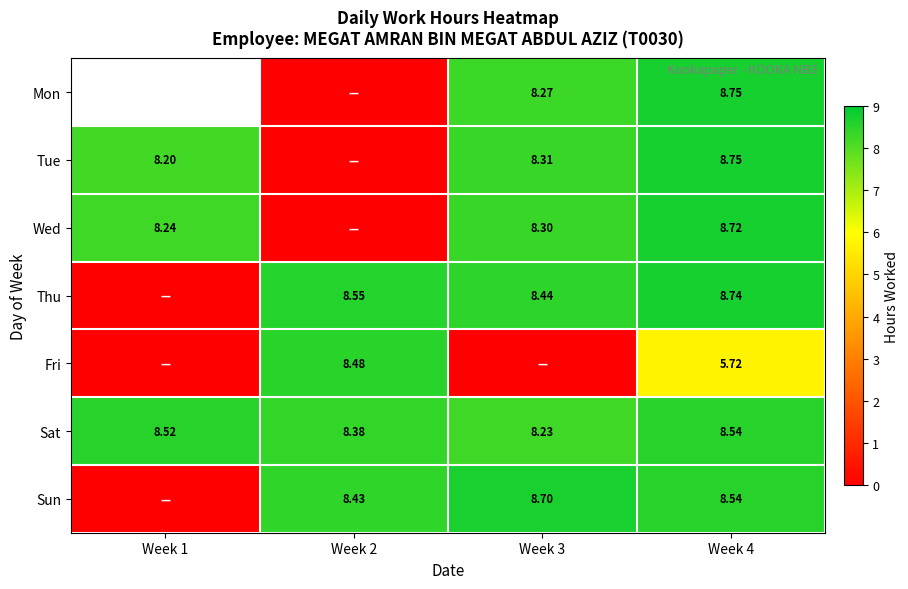

Which category has the highest value across all series?

Week 4